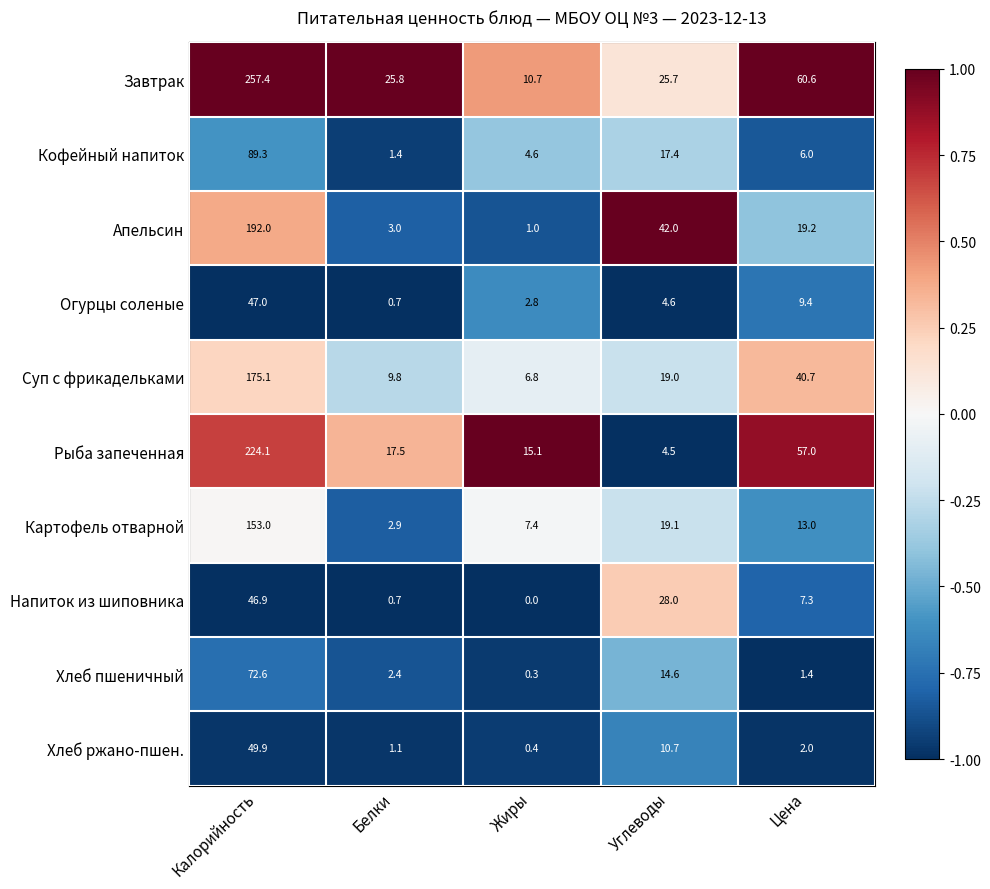

At which category is the sum across all series the highest?

Калорийность